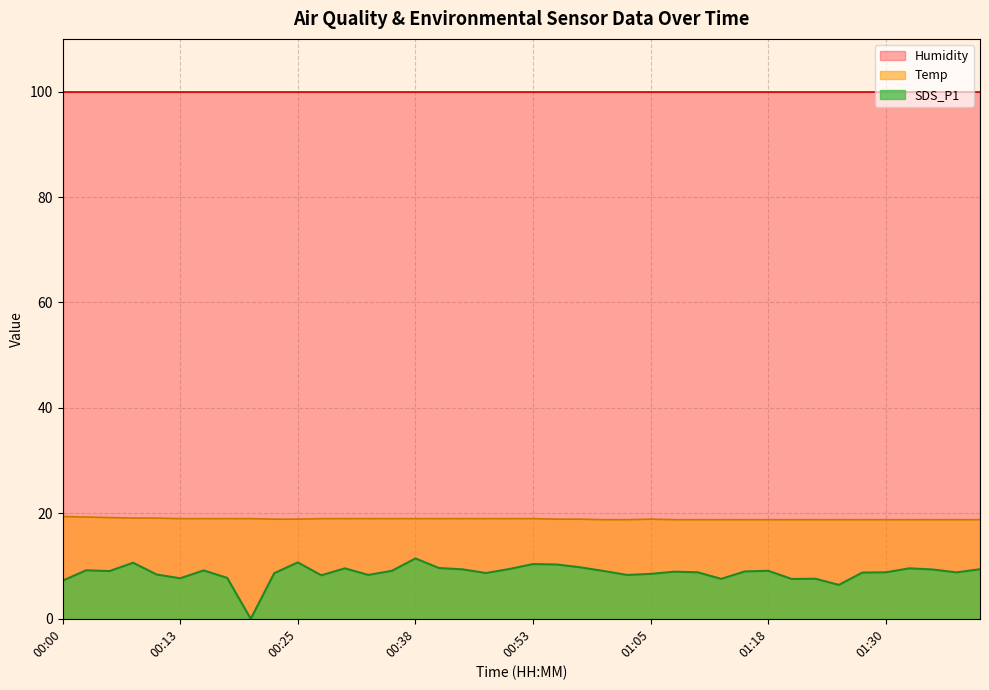

What is the greatest value displayed?

99.9